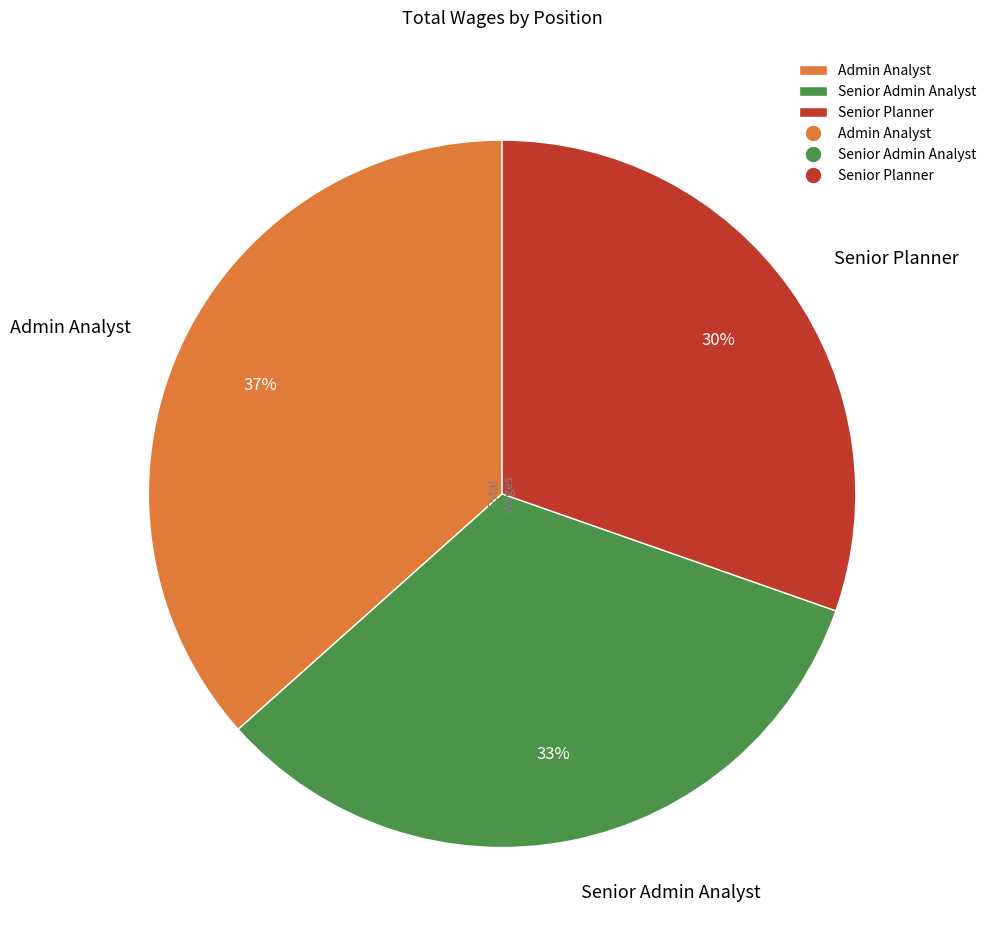

Which has a higher value, Senior Planner or Senior Admin Analyst?

Senior Admin Analyst